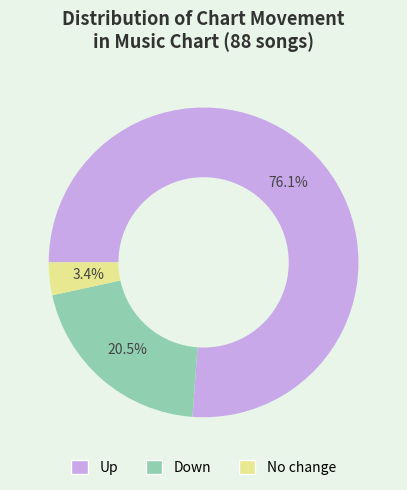

How many segments does this pie chart have?

3